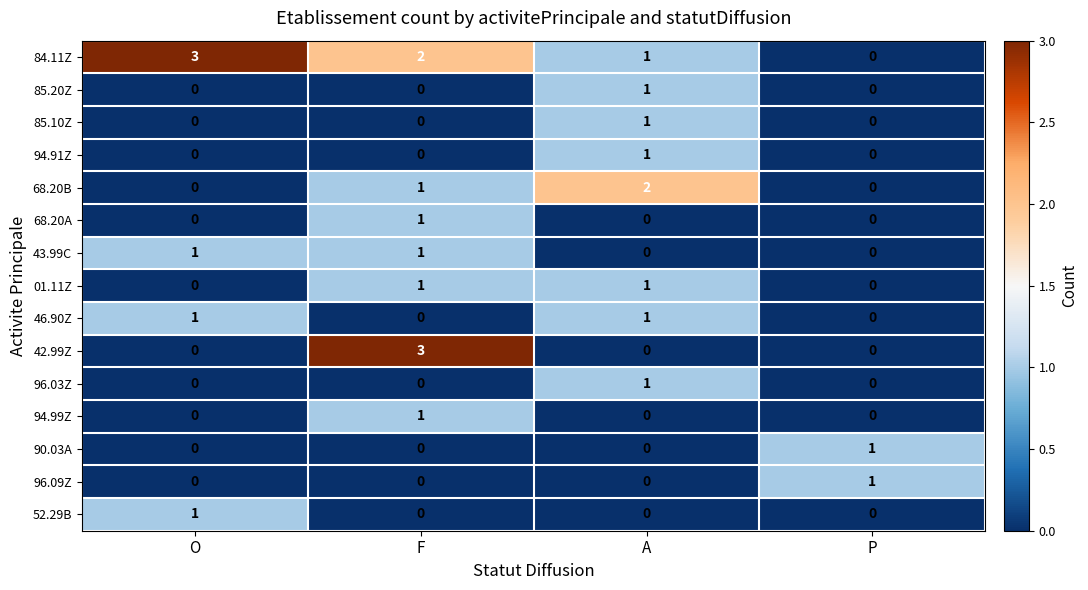

Count the 43.99C values in the range 0 to 1.

4